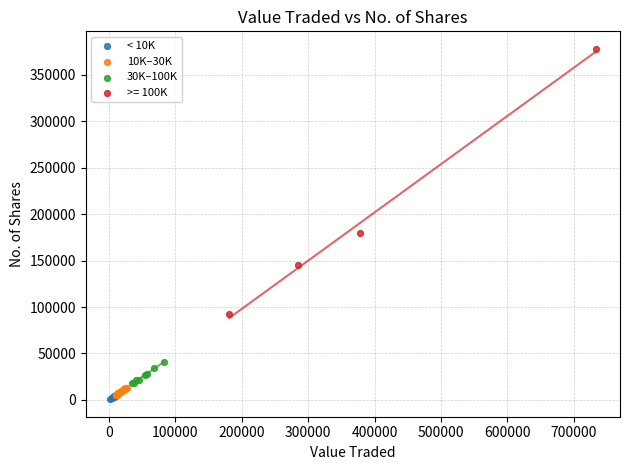

Which series has the widest spread of Y values?

>= 100K